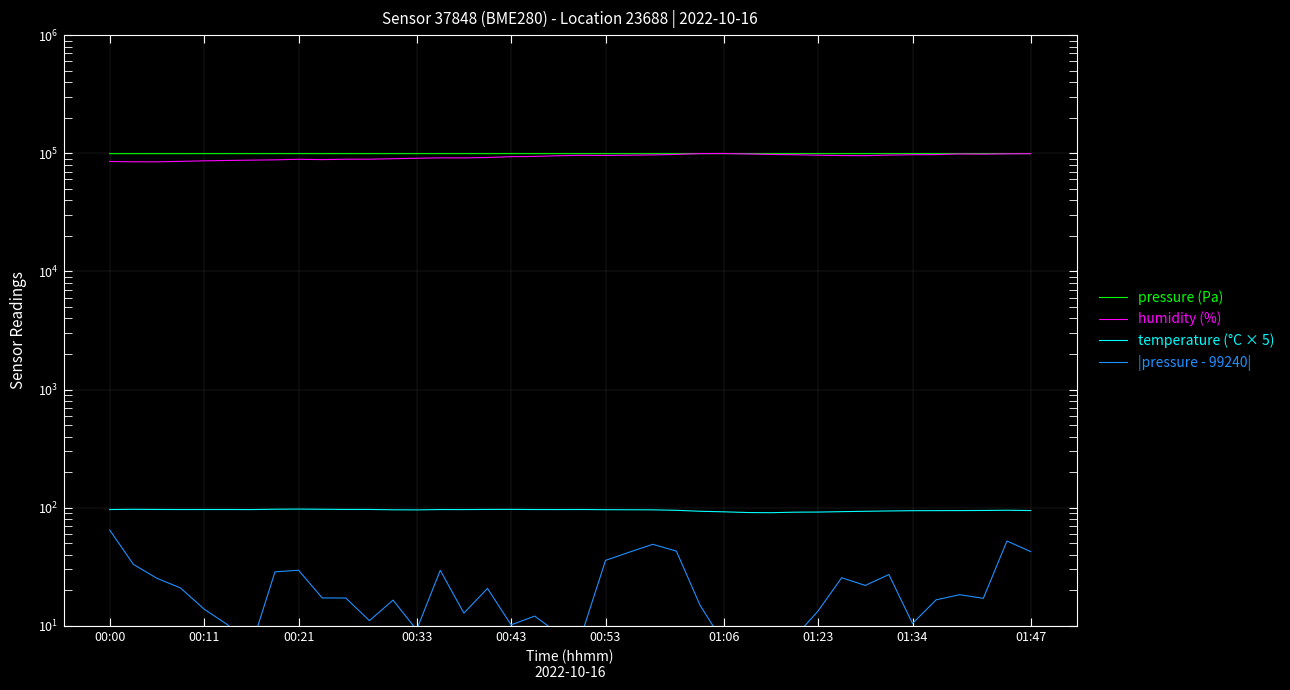

How many lines are shown in the chart?

4